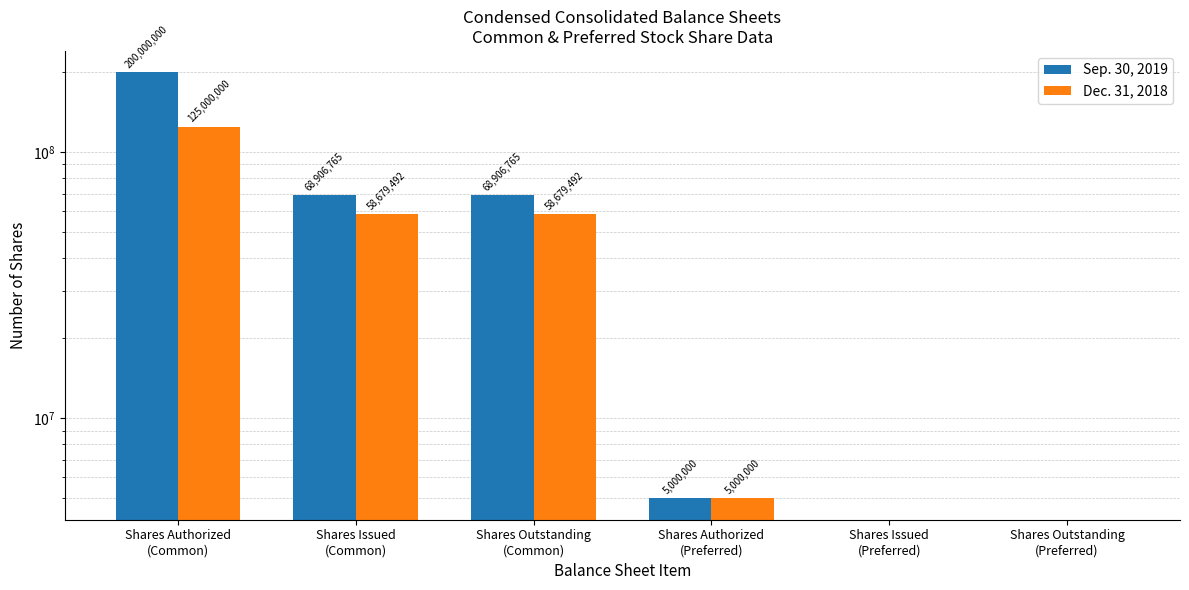

What is the greatest value displayed?

200000000